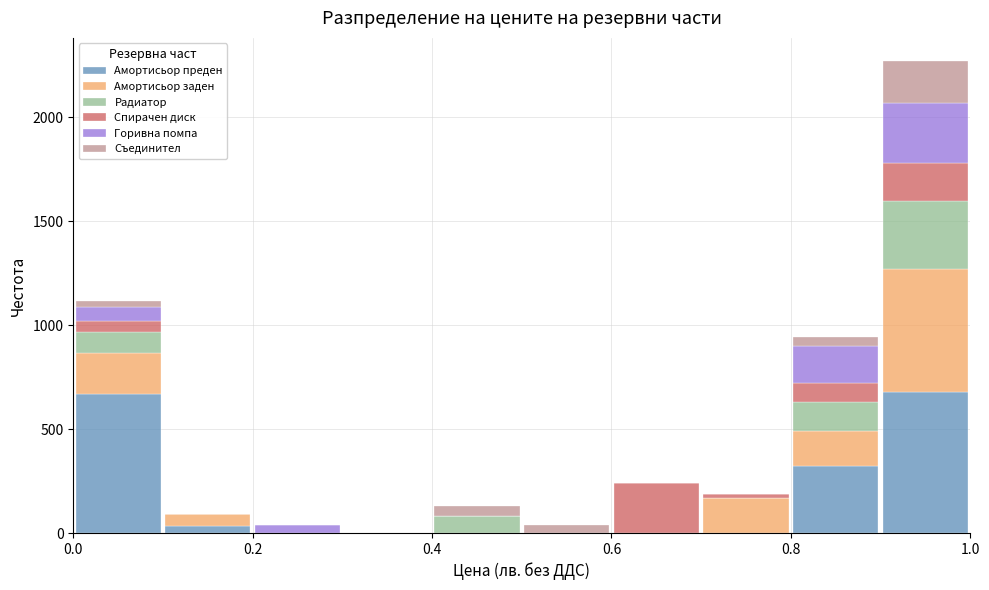

Reading left to right, transcribe this chart: for each stacked bar, give the range it covers on the x-axis and its total height. The values are not printed on the chart, so give them approximately, as read against the axis.

0.0 to 0.1: 1100
0.1 to 0.2: 100
0.2 to 0.3: under 50
0.3 to 0.4: 0
0.4 to 0.5: 150
0.5 to 0.6: under 50
0.6 to 0.7: 250
0.7 to 0.8: 200
0.8 to 0.9: 950
0.9 to 1.0: 2250